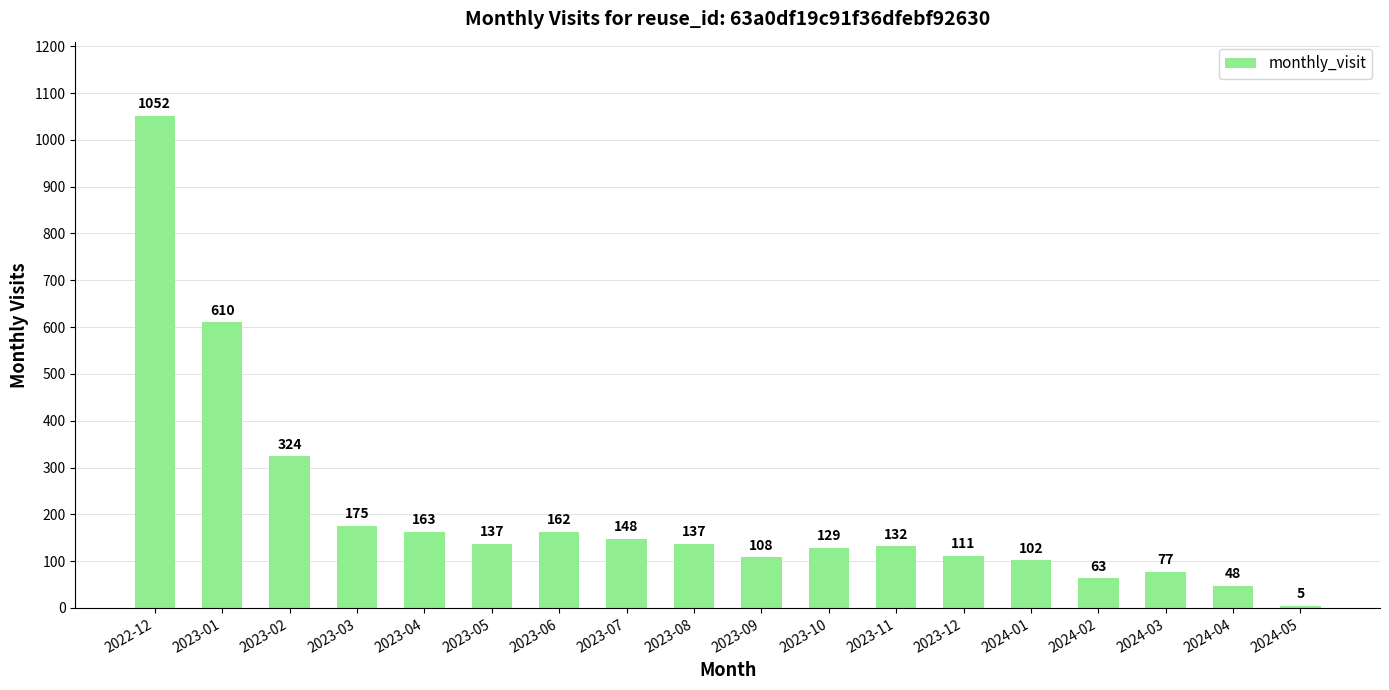

What is the difference between the values at 2023-03 and 2023-12?

64